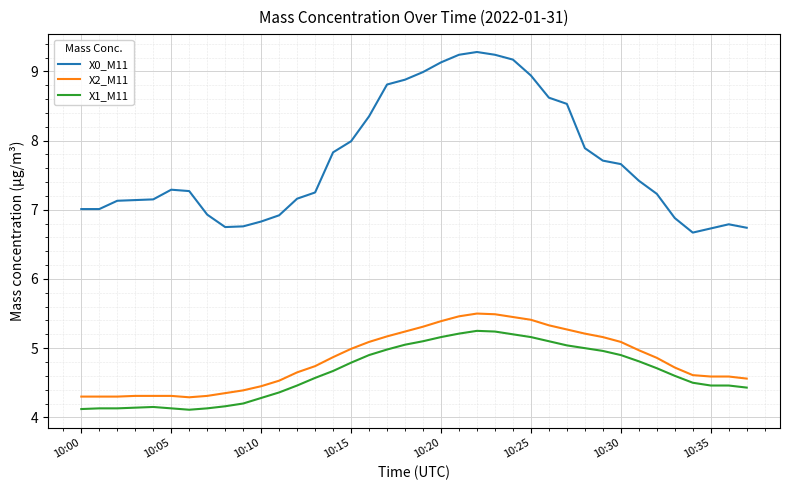

List the series in order of their peak value, lowest first.

X1_M11, X2_M11, X0_M11